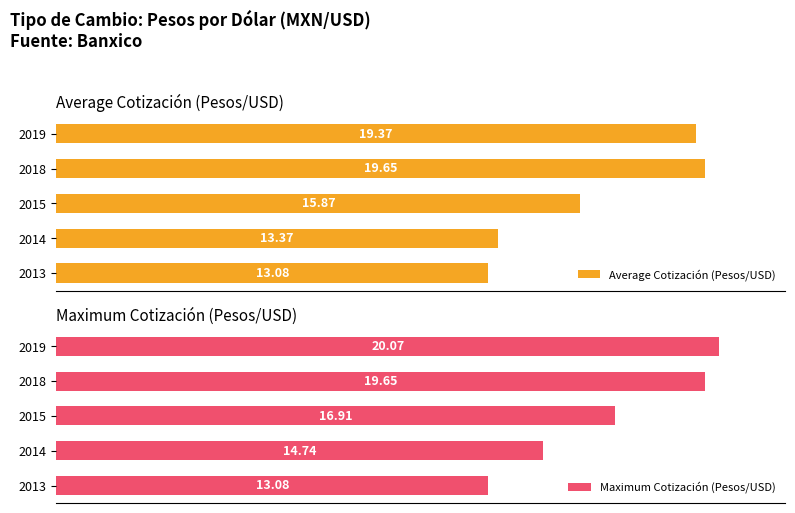

At 2015, list the series in order from largest to smallest.

Maximum Cotización (Pesos/USD), Average Cotización (Pesos/USD)